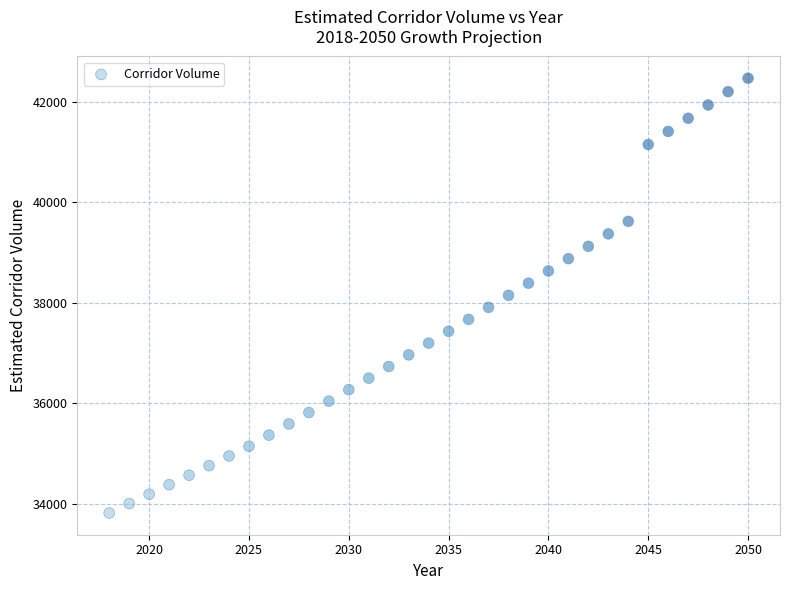

What is the range of Y values (max minus min)?

8652.1